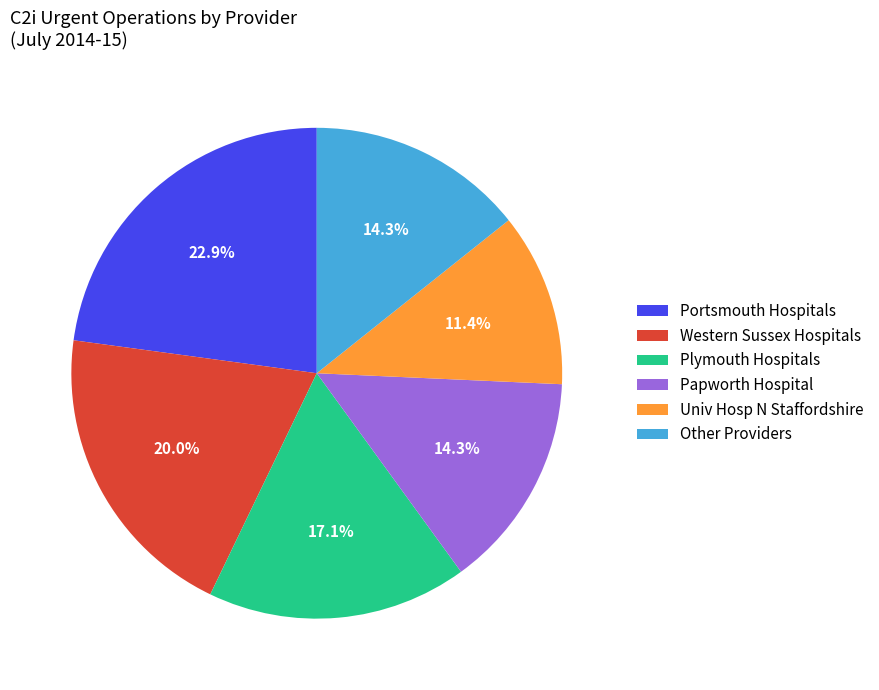

Count the number of slices in the pie.

6